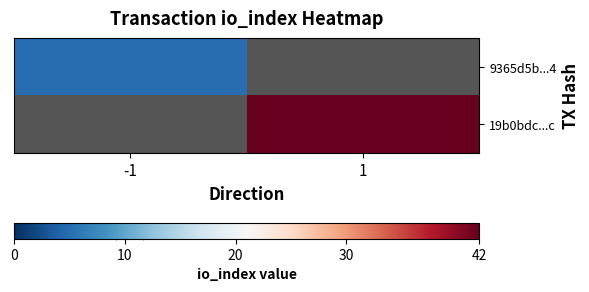

How many data points does each series have?

2